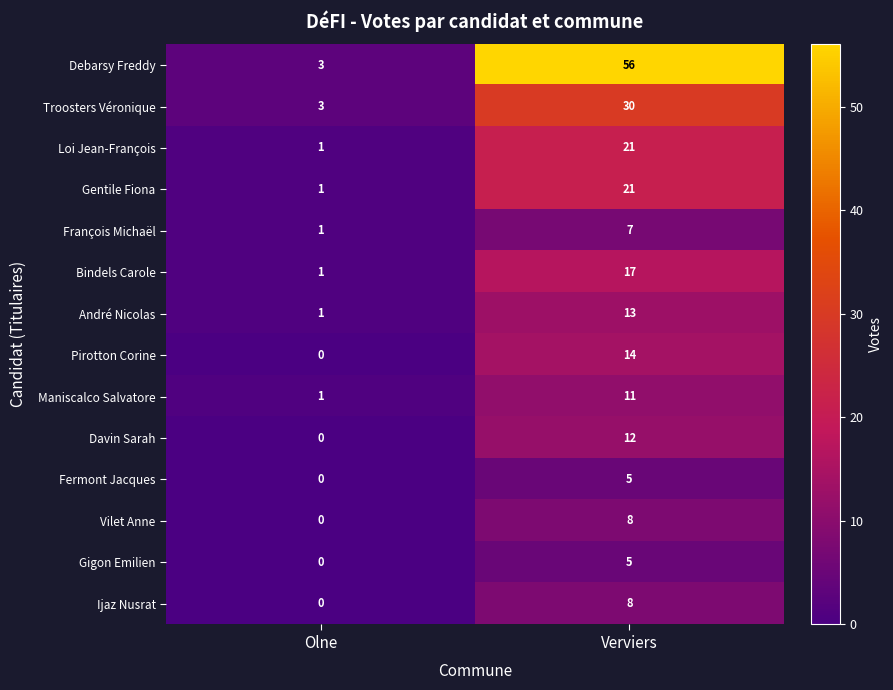

What is the difference between the highest and lowest values at Verviers?

51